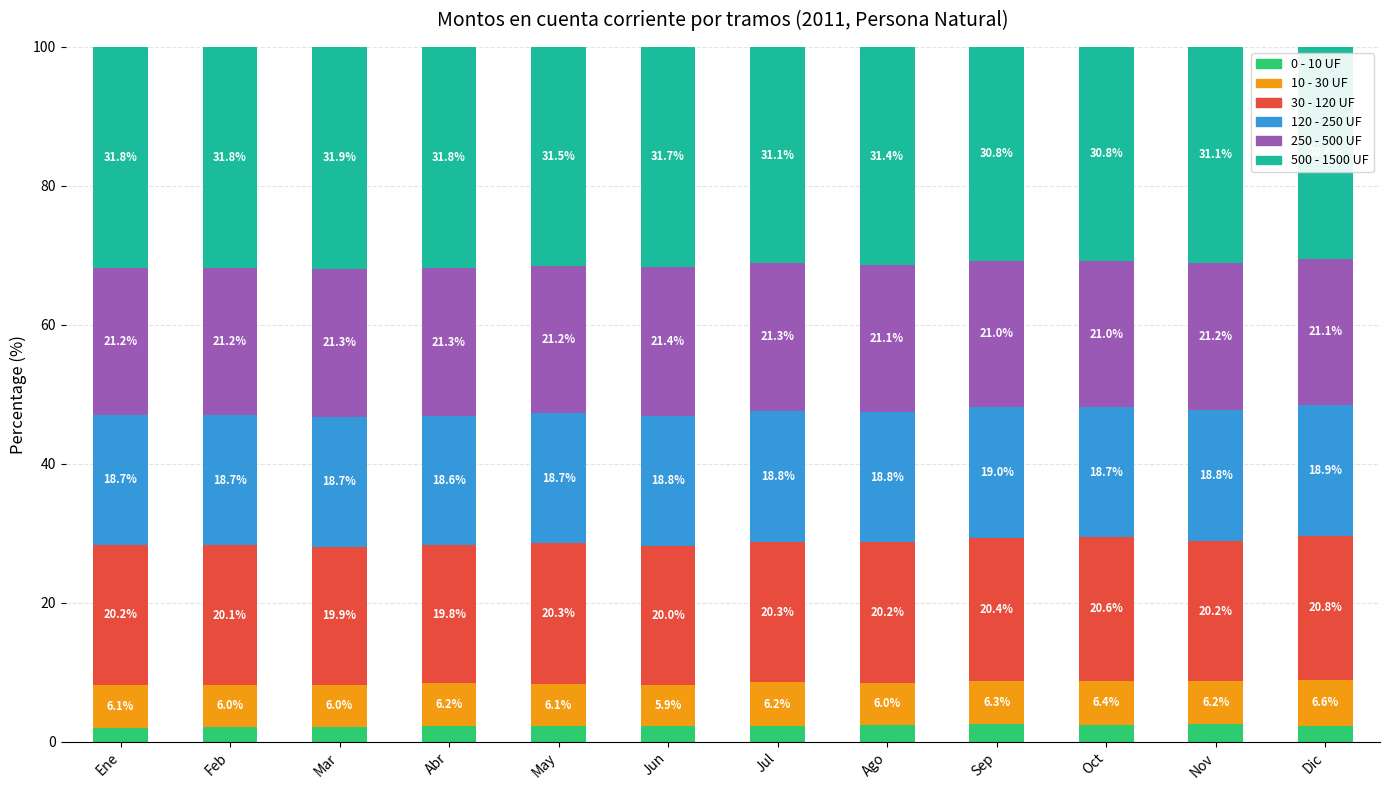

What is the total value across all series at Jul?

100.0